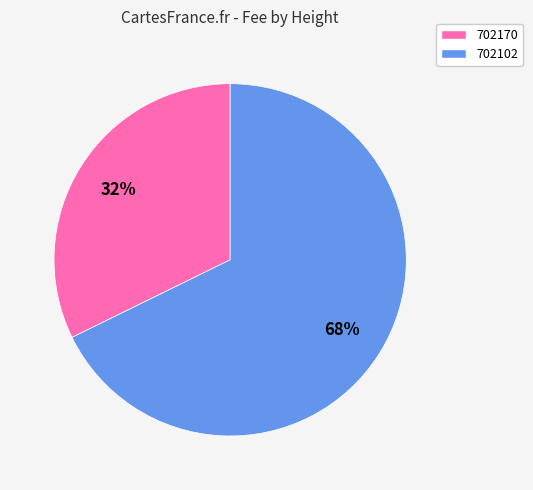

The 702170 slice represents 39% of the pie. True or false?

False